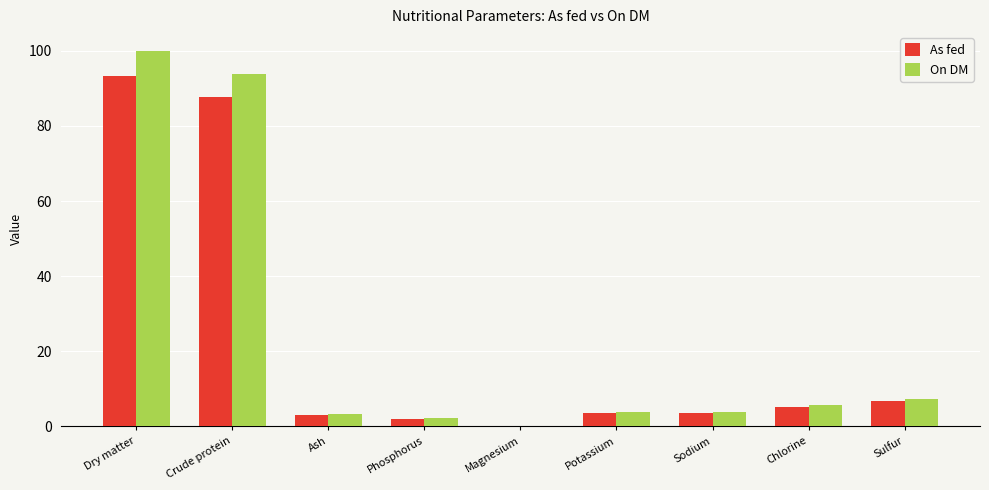

Which label corresponds to the largest value in the chart?

Dry matter